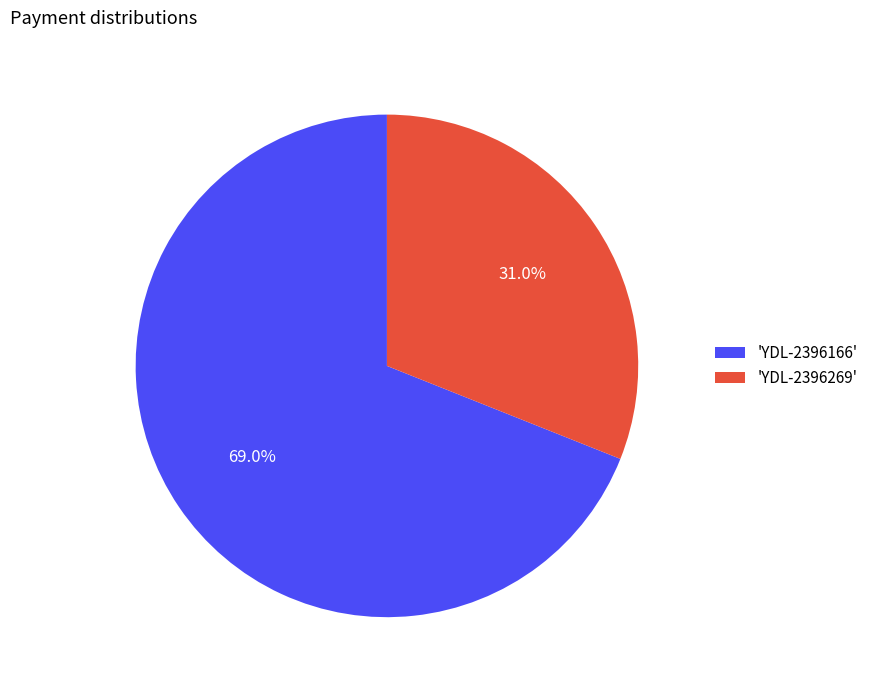

Which slice is the largest?

'YDL-2396166'